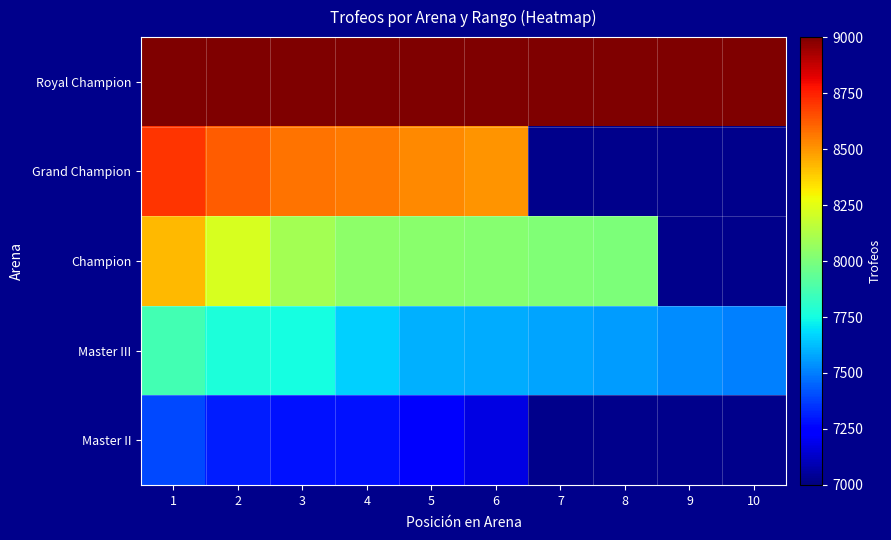

List the series in order of their peak value, lowest first.

Master II, Master III, Champion, Grand Champion, Royal Champion